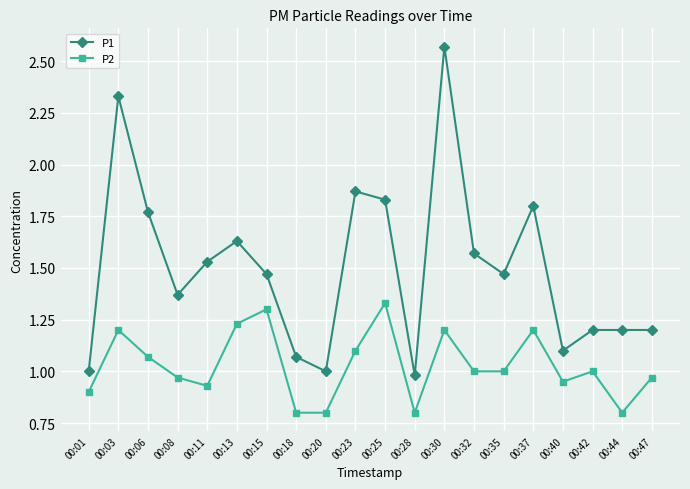

True or false: P1 and P2 intersect in this chart.

False